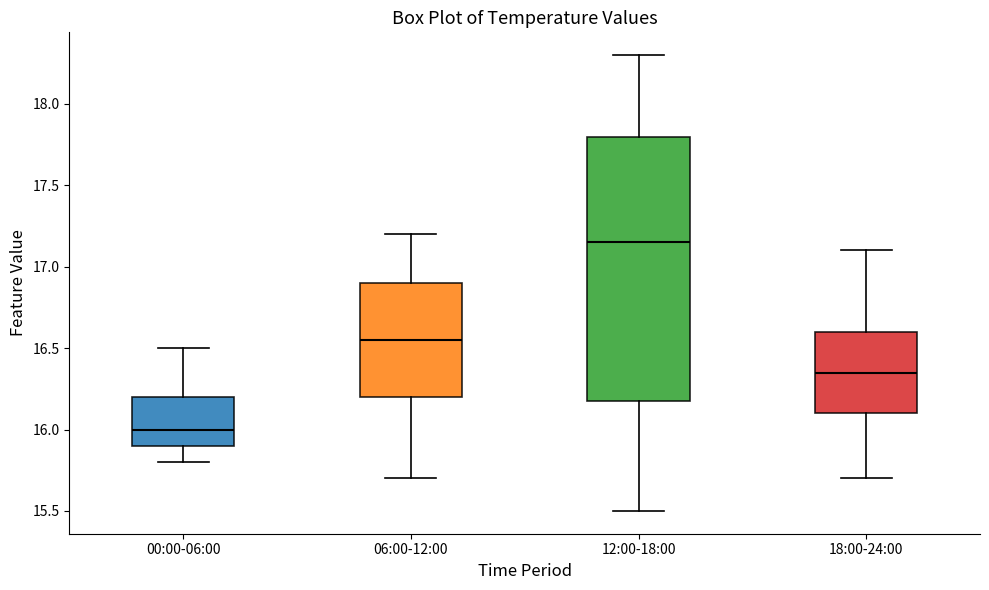

Reading left to right, read every box against the y-axis: the position of its median line, the range the box covers, and the ends of its whiskers. The values are not printed on the chart, so give them approximately, as read against the axis.

00:00-06:00: median 16.00, box 15.90 to 16.20, whiskers 15.80 to 16.50
06:00-12:00: median 16.55, box 16.20 to 16.90, whiskers 15.70 to 17.20
12:00-18:00: median 17.15, box 16.20 to 17.80, whiskers 15.50 to 18.30
18:00-24:00: median 16.35, box 16.10 to 16.60, whiskers 15.70 to 17.10